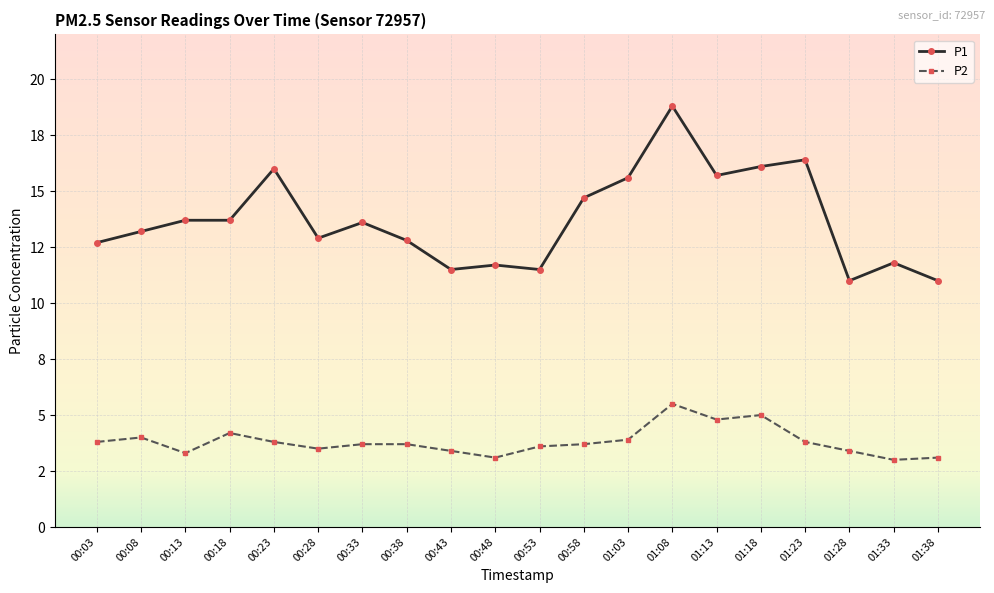

Where is P1 nearest to the value 14?

00:13